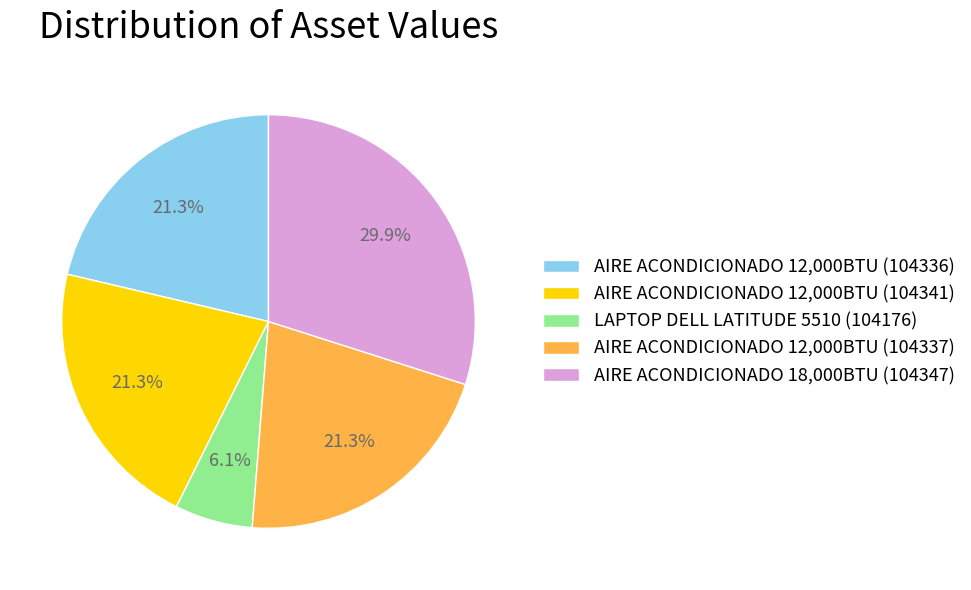

Count the number of slices in the pie.

5